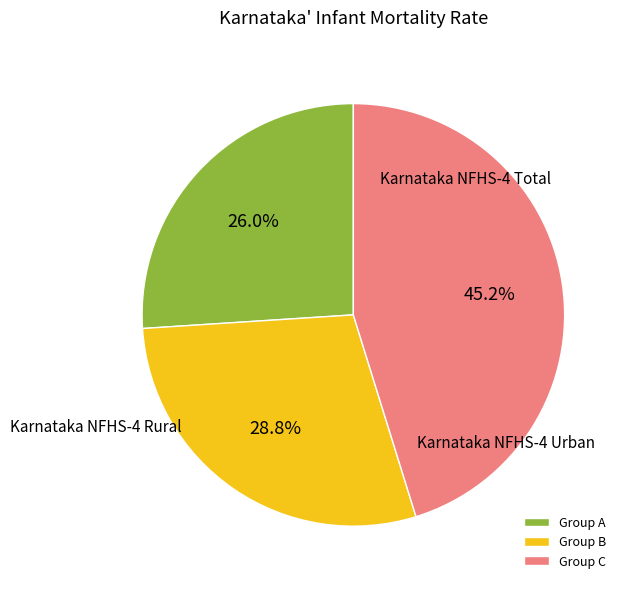

Does any single category account for the majority?

No